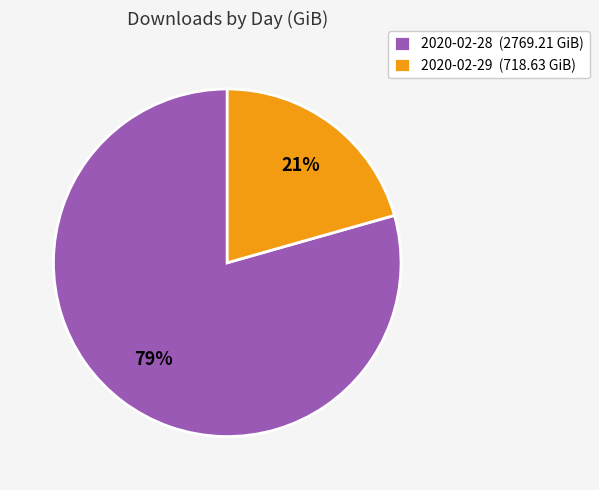

The 2020-02-28 slice represents 70% of the pie. True or false?

False